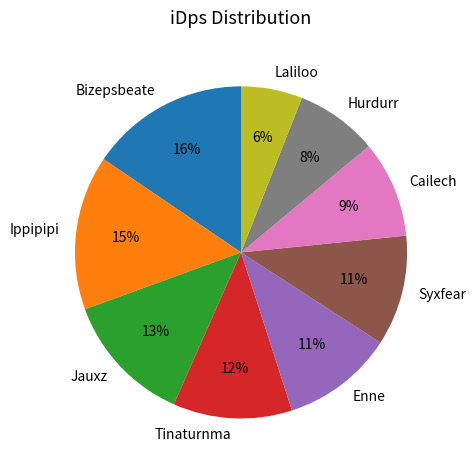

Does Syxfear account for over 50% of the chart?

No